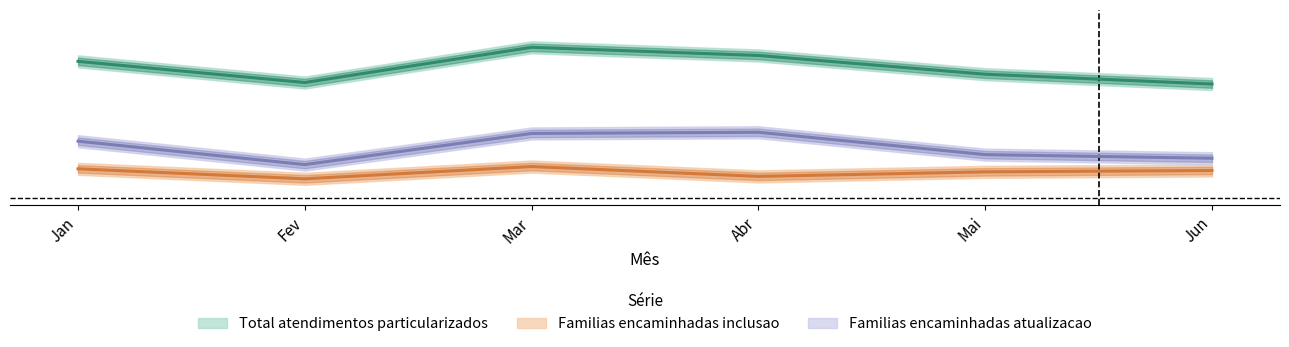

What are all the series names shown in the legend?

Total atendimentos particularizados, Familias encaminhadas inclusao, Familias encaminhadas atualizacao